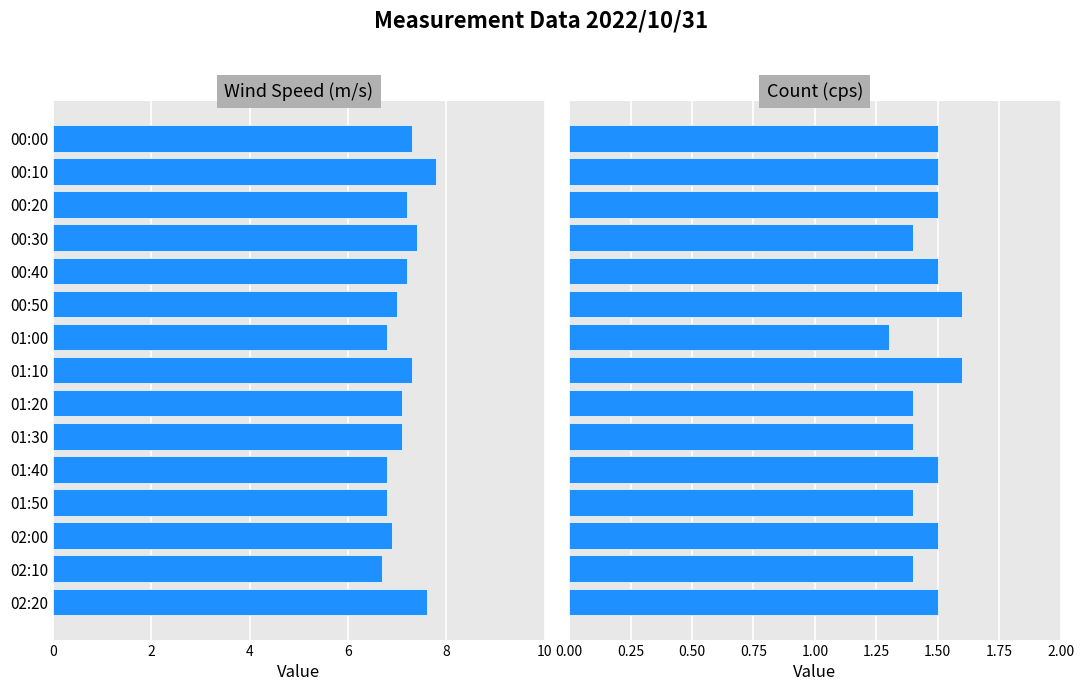

What are all the series names shown in the legend?

Wind Speed (m/s), Count (cps)